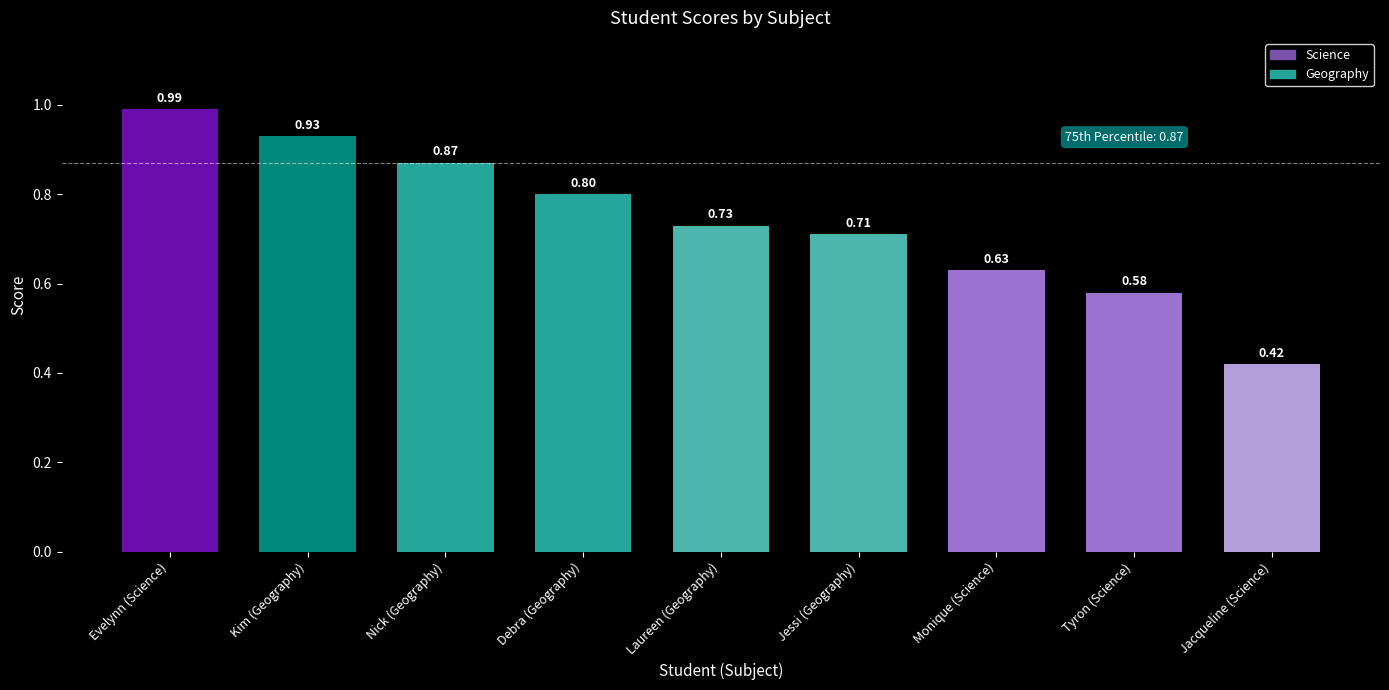

How many bars are there in total?

9